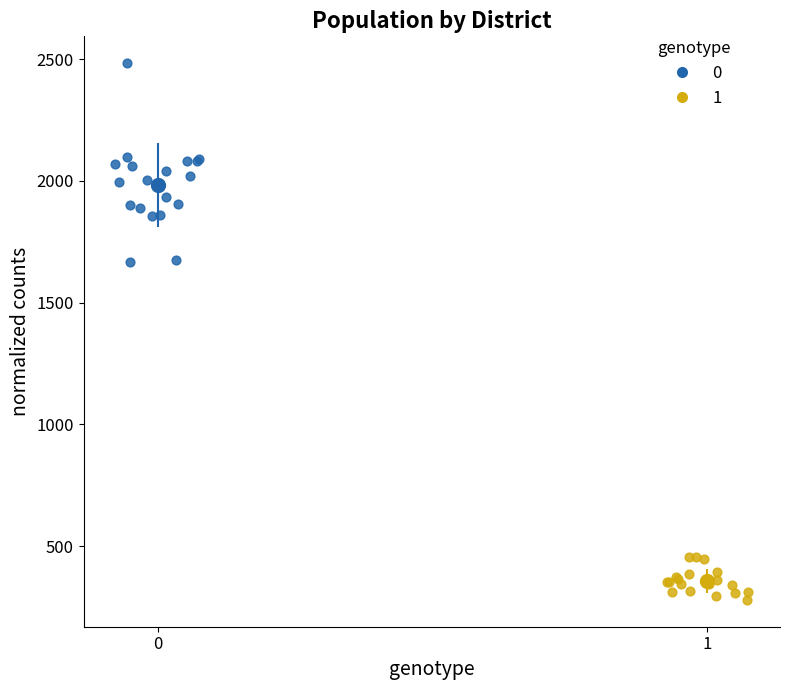

Which series contains the lowest Y value?

1